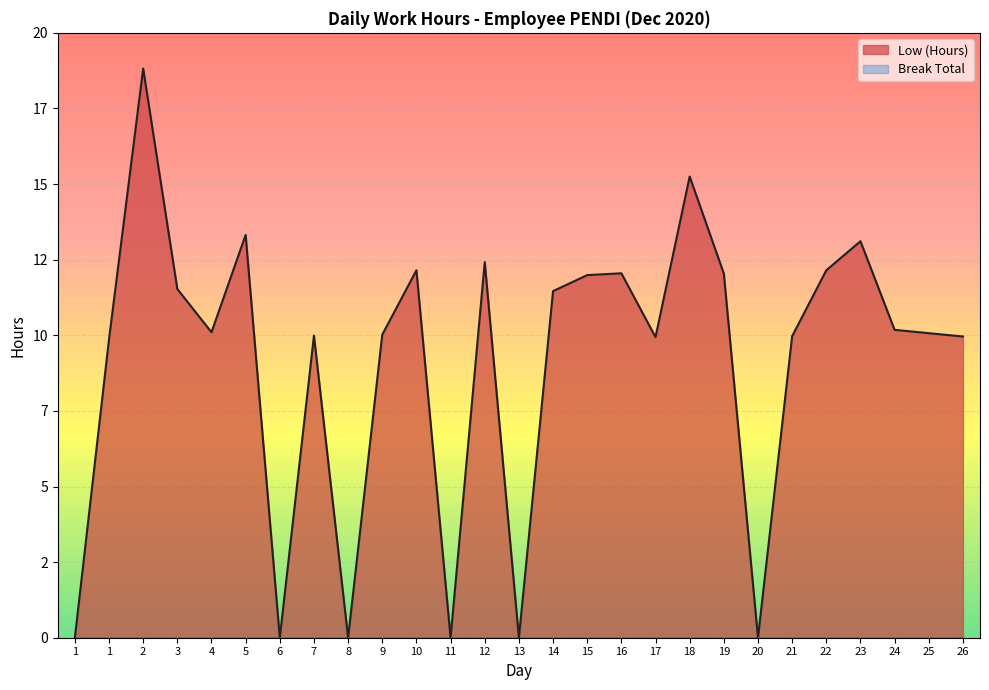

Does the chart display data point markers on the line(s)?

No